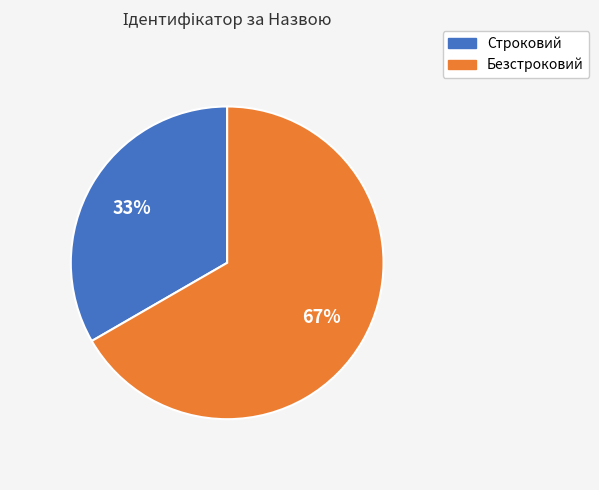

Which category has the smallest portion of the pie?

Строковий